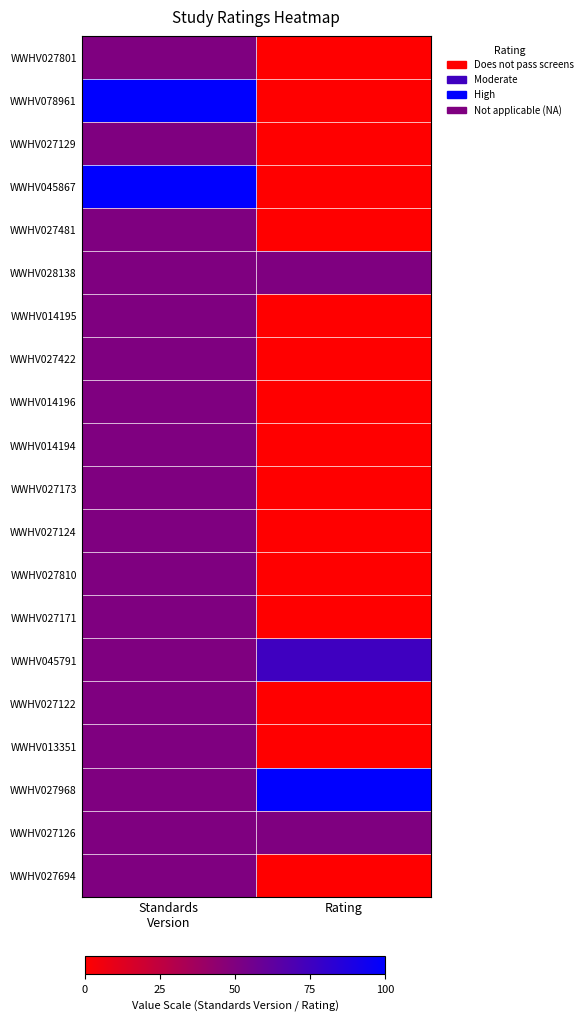

List the series in order of their peak value, lowest first.

WWHV027801, WWHV027129, WWHV027481, WWHV028138, WWHV014195, WWHV027422, WWHV014196, WWHV014194, WWHV027173, WWHV027124, WWHV027810, WWHV027171, WWHV027122, WWHV013351, WWHV027126, WWHV027694, WWHV045791, WWHV078961, WWHV045867, WWHV027968